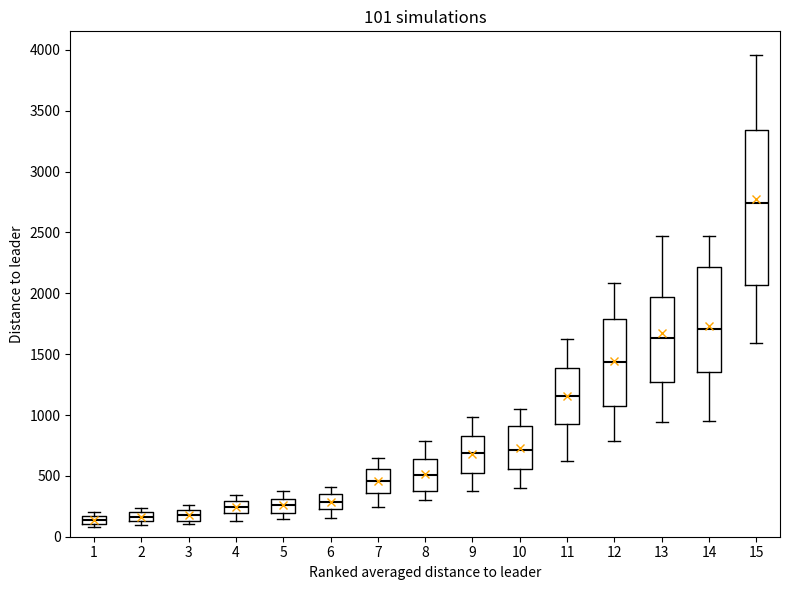

Which box has the highest median line?

15